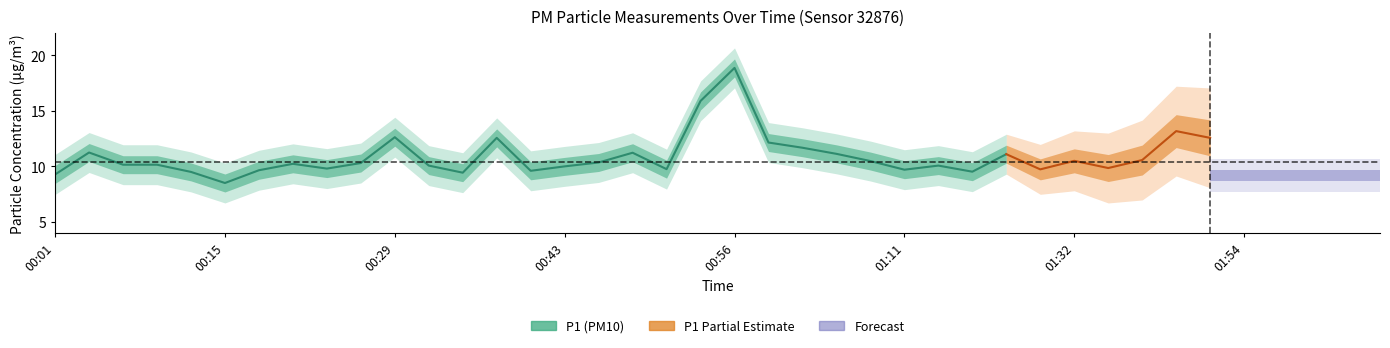

What is the difference between the second highest and second lowest values in the P1 series?

6.6